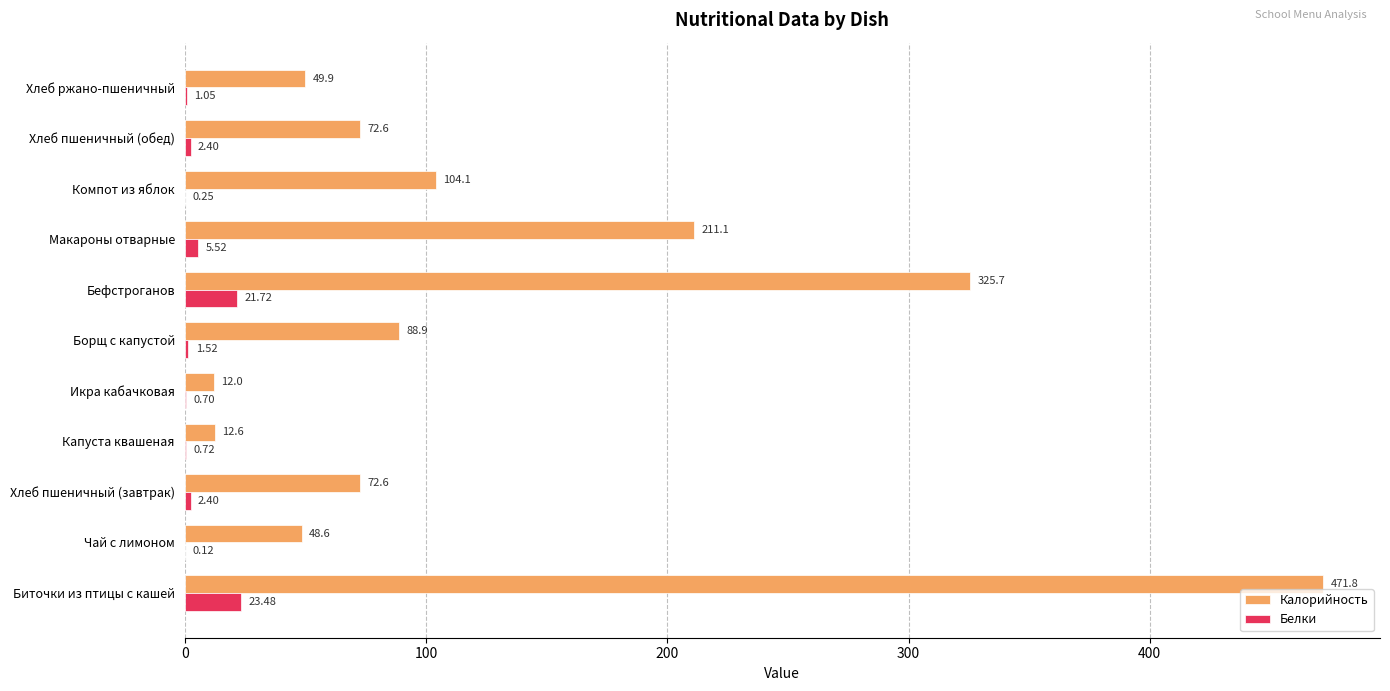

What is the total value across all series at Борщ с капустой?

90.4